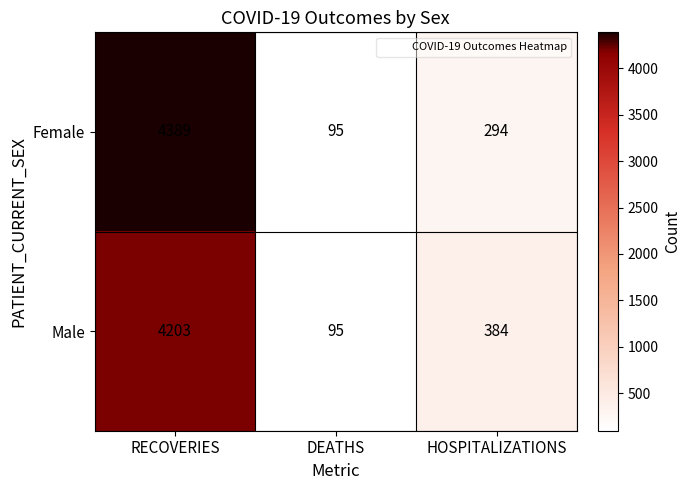

How many data points in Male are less than 384?

1